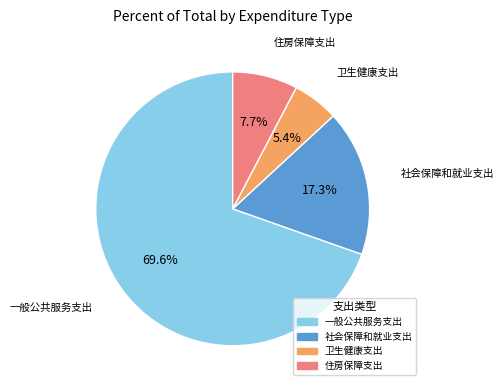

How much of the chart is everything except 住房保障支出?

92.3%